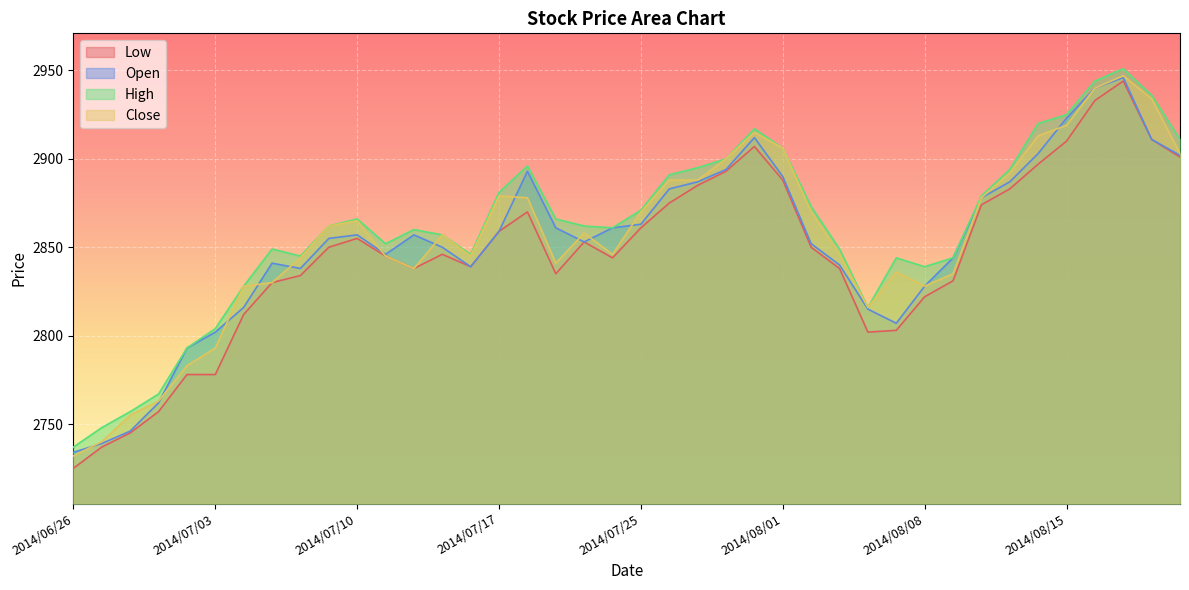

What position from the left is 2014/07/29?

23